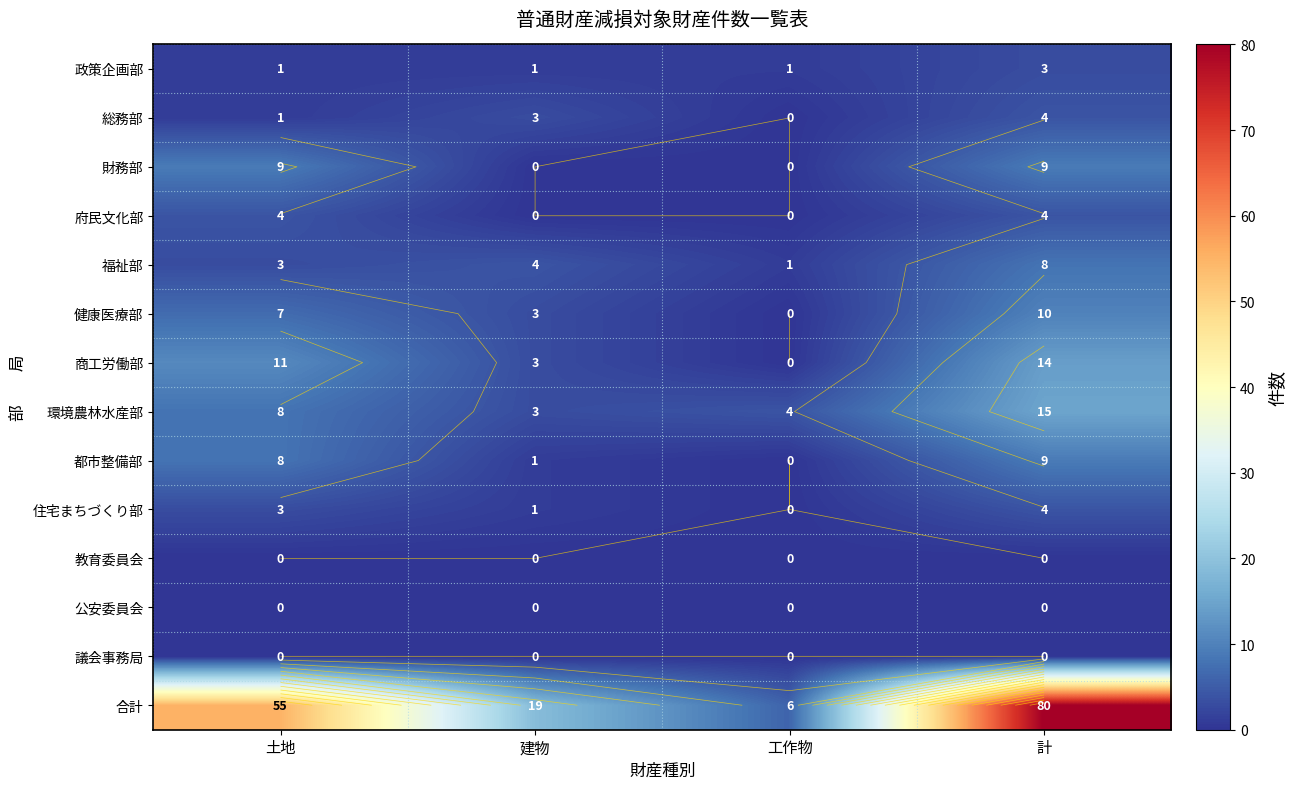

What is the sum of all 環境農林水産部 values?

30